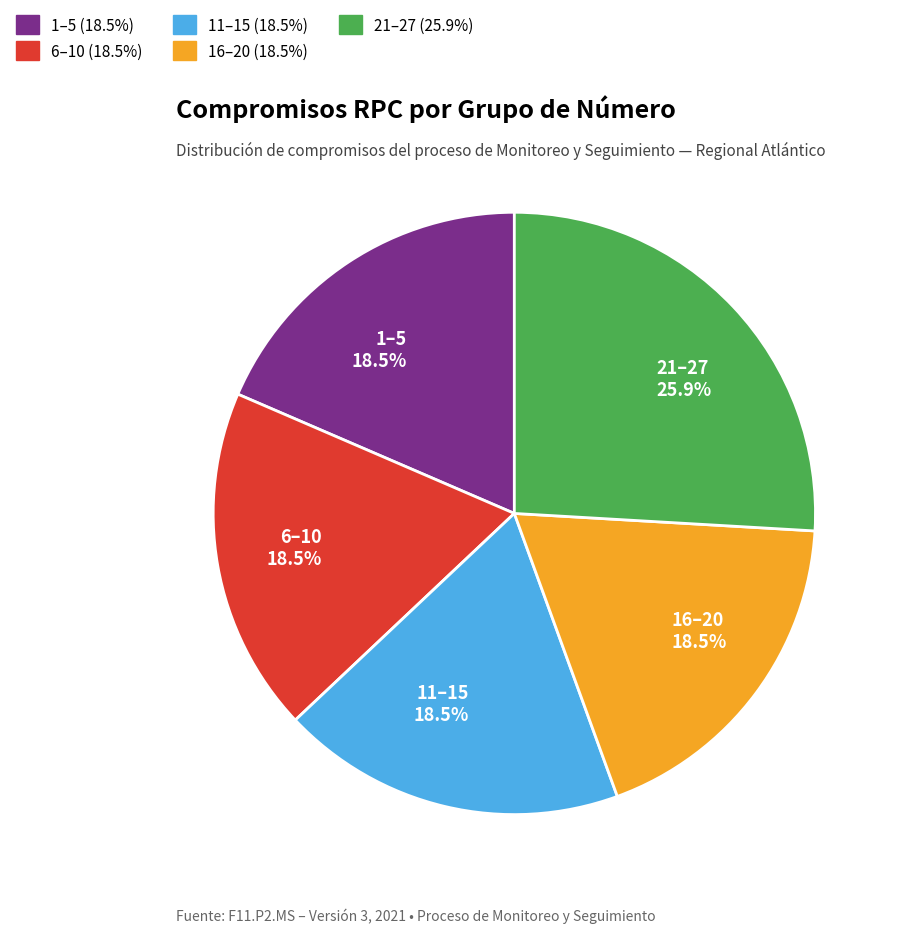

Does 11–15 18.5% account for over 50% of the chart?

No